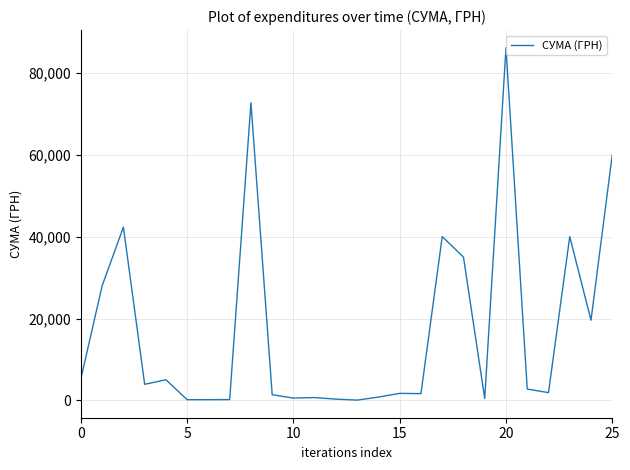

What is the greatest value displayed?

86100.0